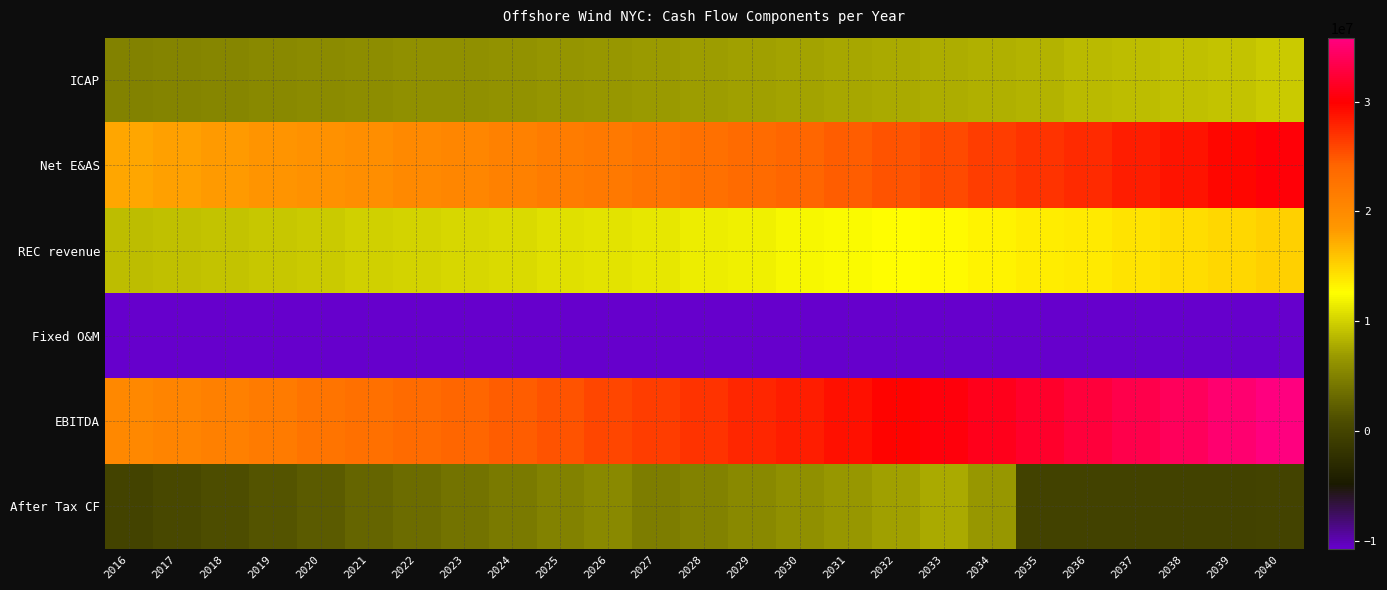

Reading left to right, transcribe all the data shown in this chart.

ICAP: 2016=4912332.8	2017=5089827.8	2018=5273186.7	2019=5462593.5	2020=5658237.3	2021=5860313.5	2022=6010088.5	2023=6163691.3	2024=6321219.8	2025=6482774.4	2026=6648457.9	2027=6818375.9	2028=6992636.5	2029=7171350.8	2030=7354632.6	2031=7542598.6	2032=7735368.6	2033=7933065.3	2034=8135814.6	2035=8343745.7	2036=8556991.0	2037=8775686.3	2038=8999970.9	2039=9229987.6	2040=9465883.0
Net E&AS: 2016=17520000.0	2017=17922960.0	2018=18335188.1	2019=18756897.4	2020=19188306.1	2021=19629637.1	2022=20081118.7	2023=20542984.5	2024=21015473.1	2025=21498829.0	2026=21993302.1	2027=22499148.0	2028=23016628.4	2029=23546010.9	2030=24087569.1	2031=24641583.2	2032=25208339.6	2033=25788131.4	2034=26381258.4	2035=26988027.4	2036=27608752.0	2037=28243753.3	2038=28893359.6	2039=29557906.9	2040=30237738.8
REC revenue: 2016=8760000.0	2017=8961480.0	2018=9167594.0	2019=9378448.7	2020=9594153.0	2021=9814818.5	2022=10040559.4	2023=10271492.2	2024=10507736.6	2025=10749414.5	2026=10996651.0	2027=11249574.0	2028=11508314.2	2029=11773005.4	2030=12043784.6	2031=12320791.6	2032=12604169.8	2033=12894065.7	2034=13190629.2	2035=13494013.7	2036=13804376.0	2037=14121876.7	2038=14446679.8	2039=14778953.5	2040=15118869.4
Fixed O&M: 2016=-11000000.0	2017=-11253000.0	2018=-11511819.0	2019=-11776590.8	2020=-12047452.4	2021=-12324543.8	2022=-12608008.3	2023=-12897992.5	2024=-13194646.4	2025=-13498123.2	2026=-13808580.1	2027=-14126177.4	2028=-14451079.5	2029=-14783454.3	2030=-15123473.8	2031=-15471313.7	2032=-15827153.9	2033=-16191178.4	2034=-16563575.5	2035=-16944537.8	2036=-17334262.1	2037=-17732950.1	2038=-18140808.0	2039=-18558046.6	2040=-18984881.7
EBITDA: 2016=20192332.8	2017=20721267.8	2018=21264149.8	2019=21821348.7	2020=22393244.0	2021=22980225.3	2022=23523758.2	2023=24080175.5	2024=24649783.1	2025=25232894.7	2026=25829830.9	2027=26440920.5	2028=27066499.6	2029=27706912.8	2030=28362512.5	2031=29033659.8	2032=29720724.2	2033=30424084.0	2034=31144126.8	2035=31881249.0	2036=32635856.9	2037=33408366.1	2038=34199202.3	2039=35008801.4	2040=35837609.5
After Tax CF: 2016=-49398.7	2017=479536.3	2018=1022418.3	2019=1579617.2	2020=2151512.5	2021=2738493.8	2022=3282026.7	2023=3838444.0	2024=4408051.7	2025=4991163.2	2026=5588099.5	2027=4547504.8	2028=5054044.6	2029=5570970.9	2030=6098443.5	2031=6636621.3	2032=7185662.0	2033=7745722.0	2034=6622698.1	2035=-350547.8	2036=-298587.2	2037=-256194.8	2038=-224177.0	2039=-203390.5	2040=-194745.2